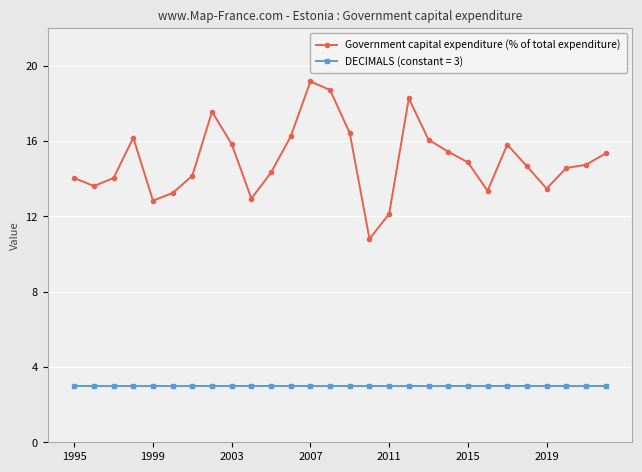

What is the value of the DECIMALS (constant = 3) point at the 15th from the left?

3.0